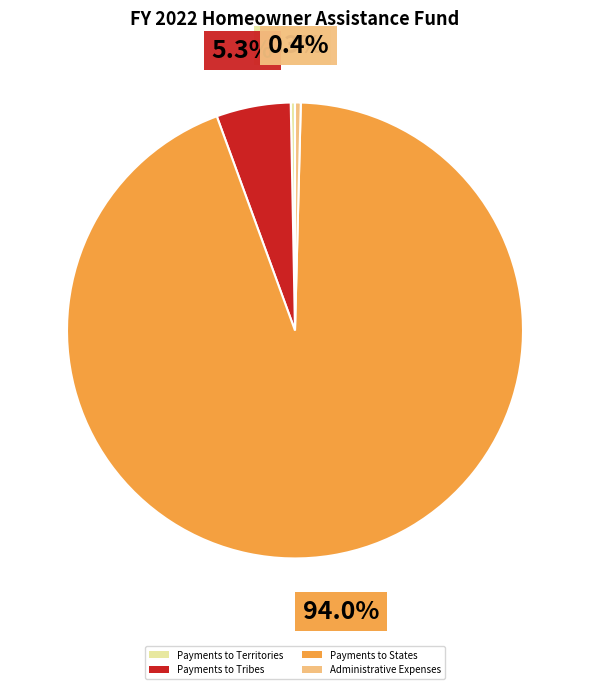

The Administrative Expenses slice represents 0% of the pie. True or false?

True